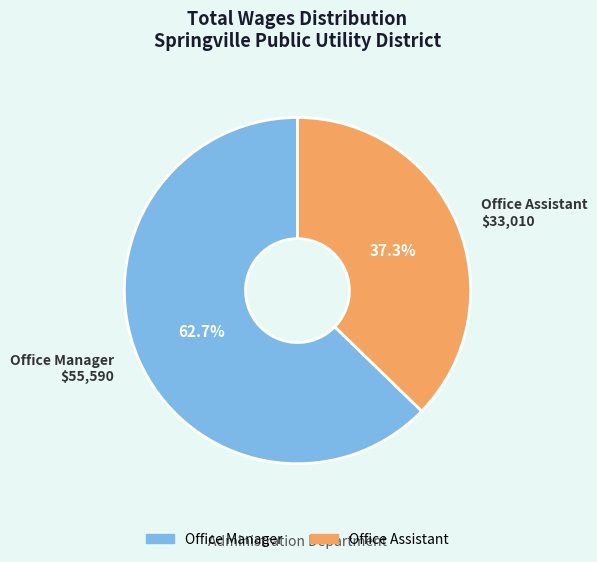

To the nearest percent, what percentage of the pie is Office Assistant?

37%